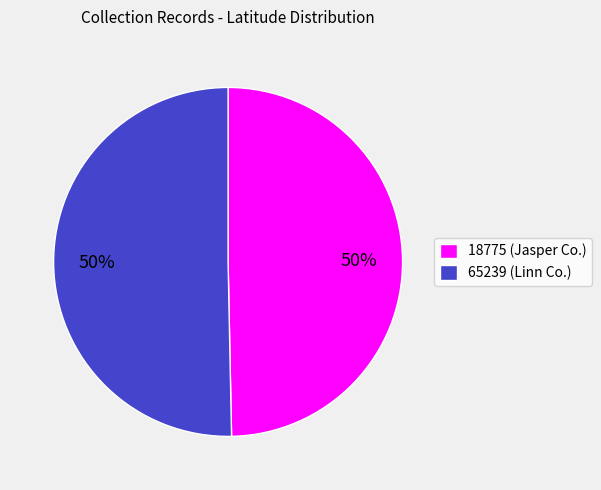

Is it true that 65239 (Linn Co.) is 36% of the pie?

False